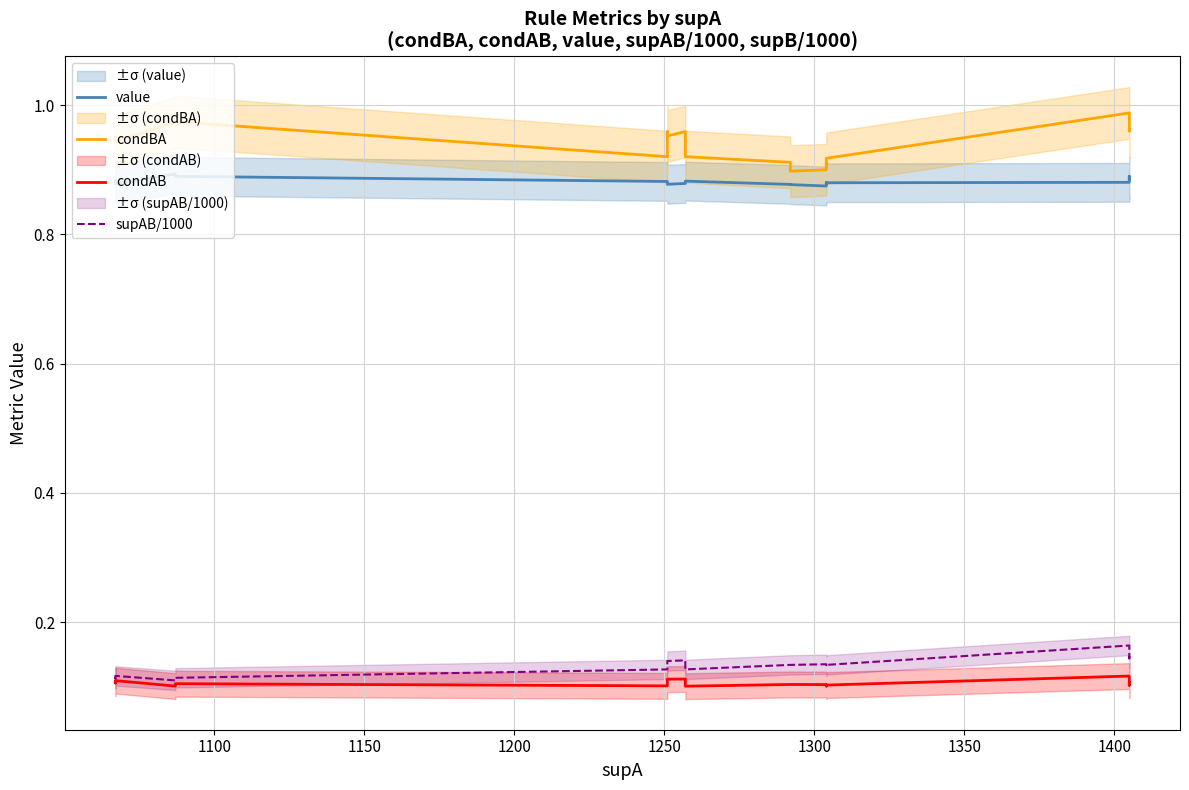

Which series has the largest total across all categories?

condBA